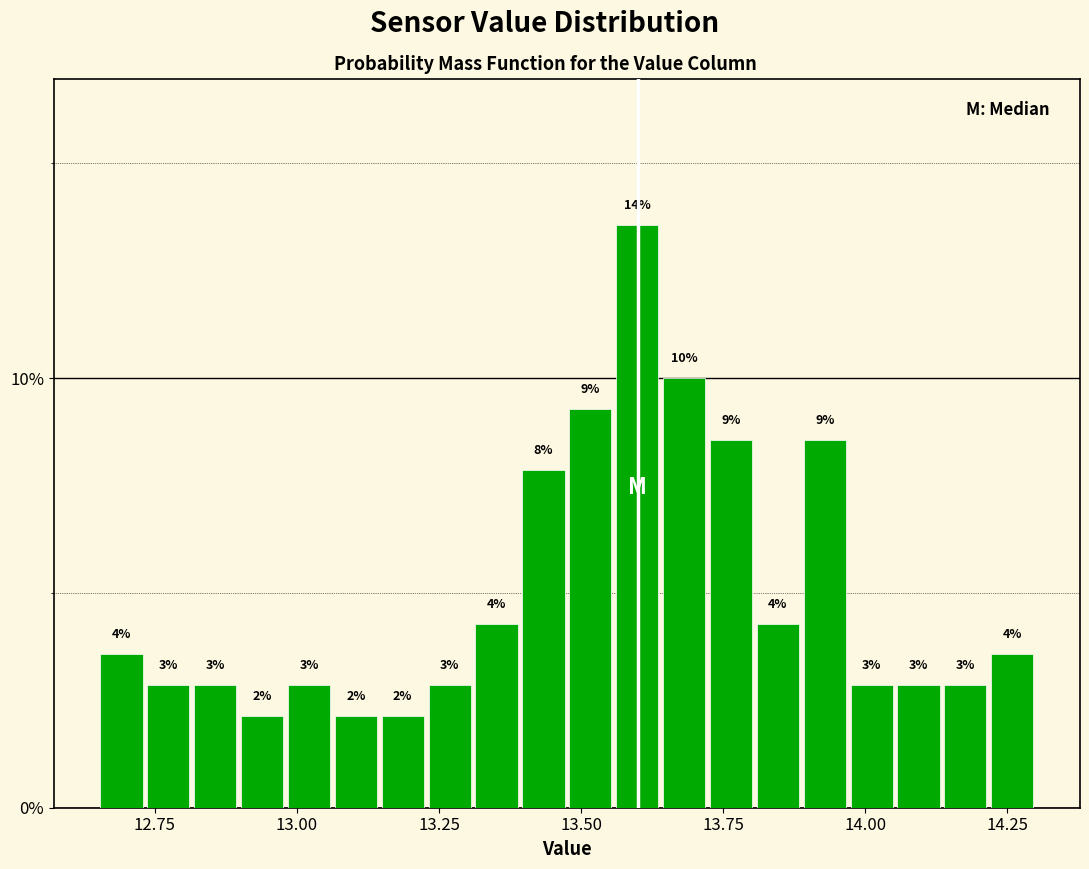

Around what value on the x-axis is the tallest bar? Give the approximate position of its centre, as read against the axis.

13.60